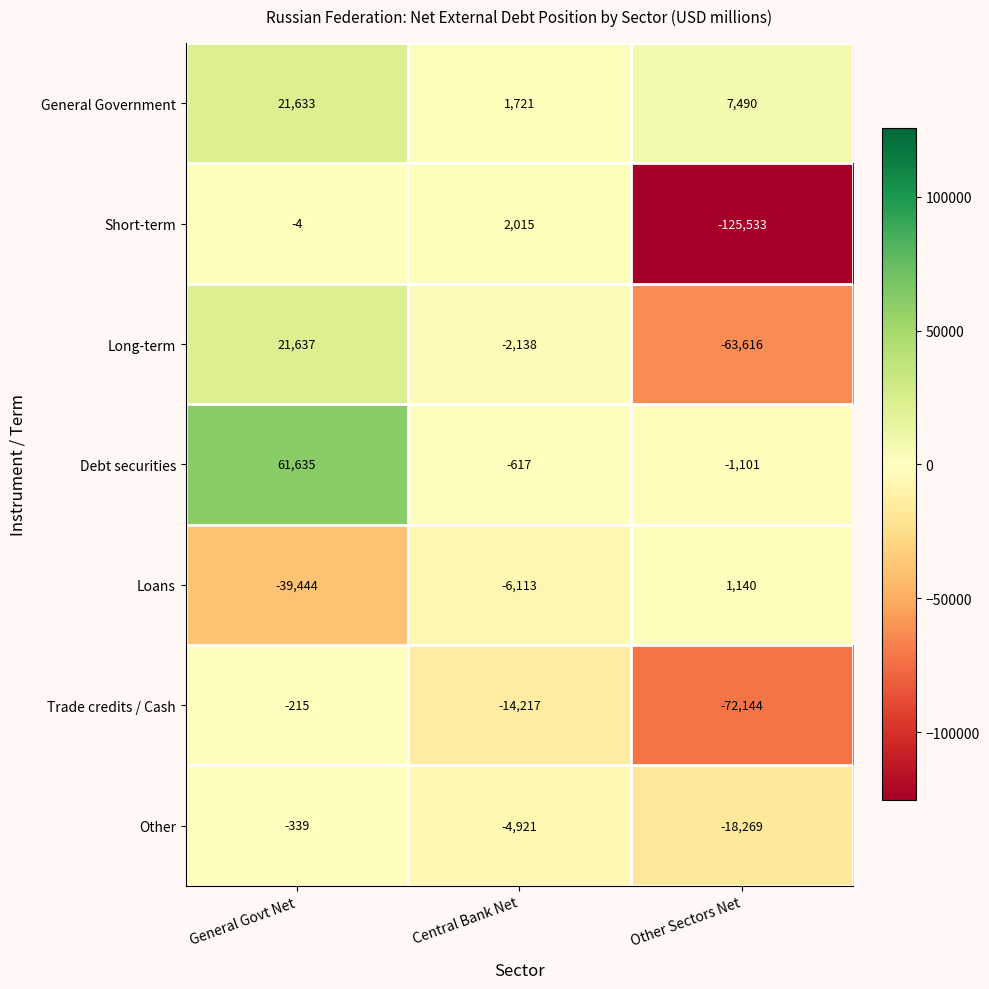

List the series in order of their peak value, lowest first.

Other, Trade credits / Cash, Loans, Short-term, General Government, Long-term, Debt securities